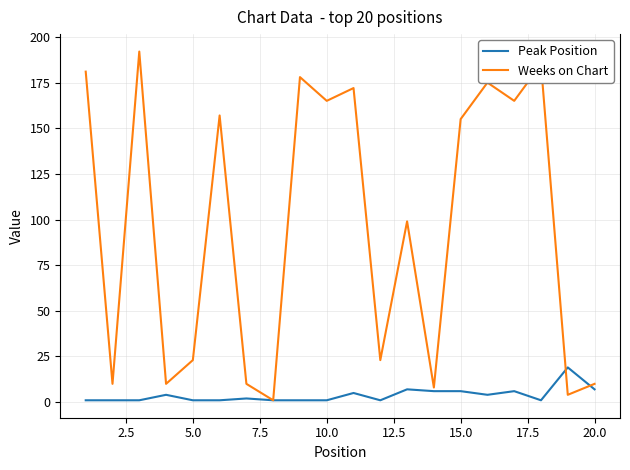

What is the smallest value displayed?

1